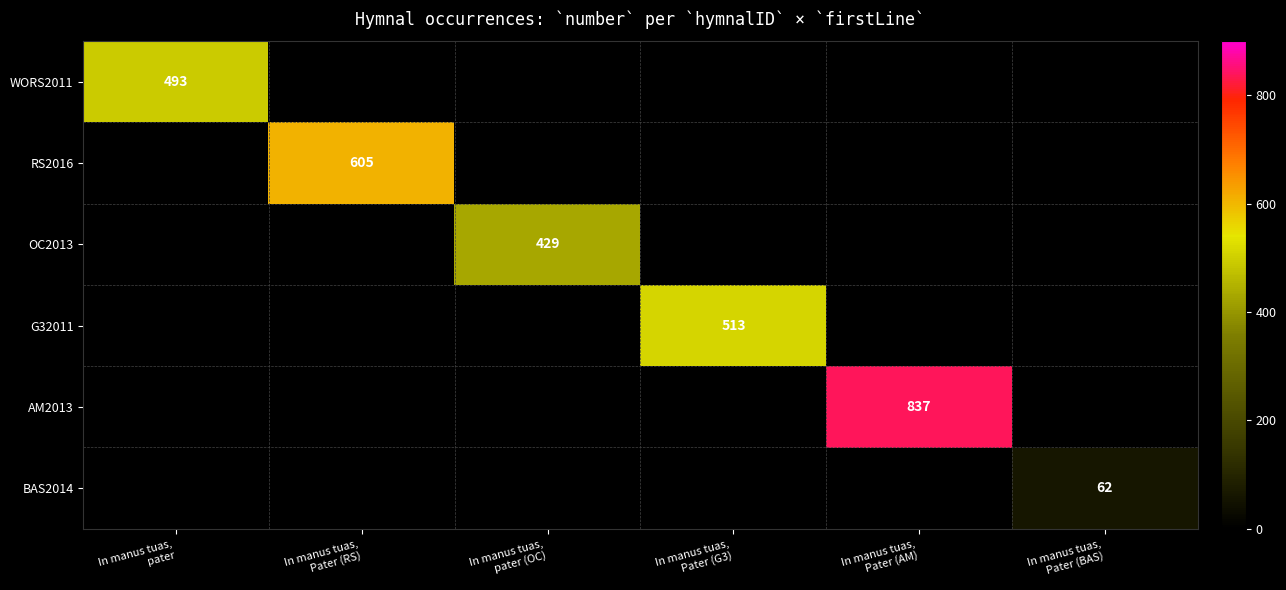

At which category is the sum across all series the highest?

In manus tuas,
Pater (AM)